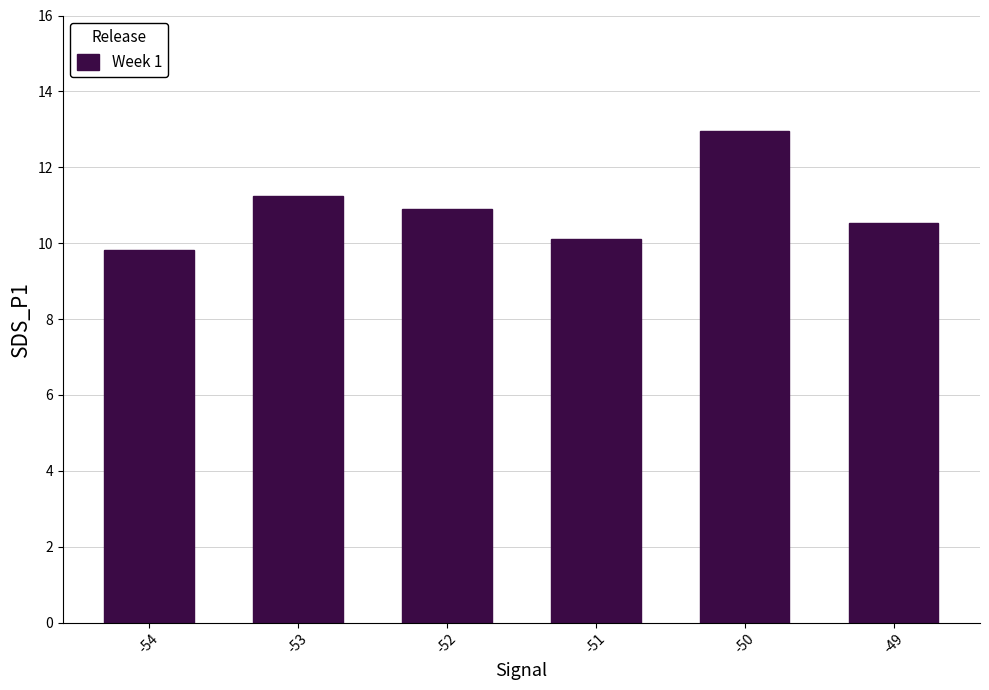

At which label is the value closest to 11?

-52